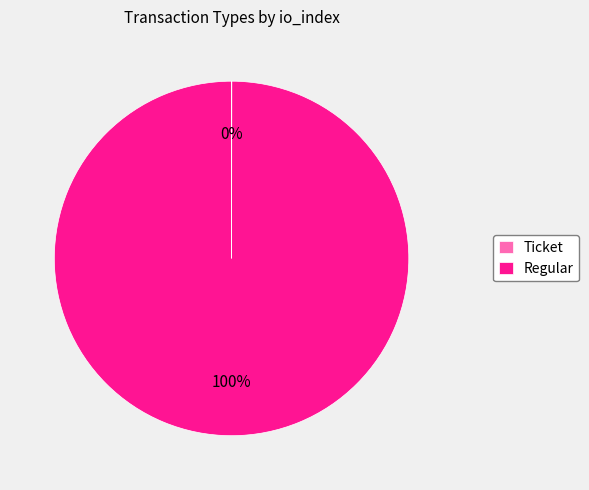

What is the largest slice in the pie chart?

Regular